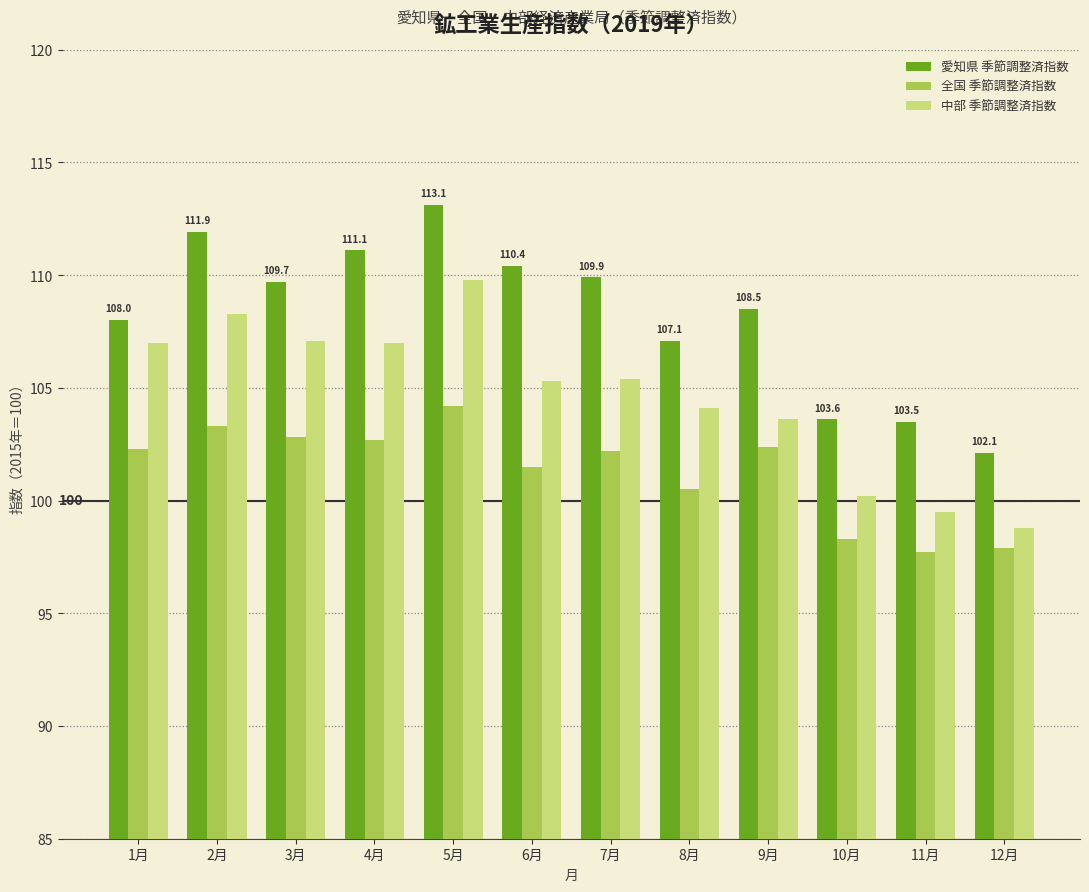

What is the difference between the 全国 季節調整済指数 values at 12月 and 2月?

5.4